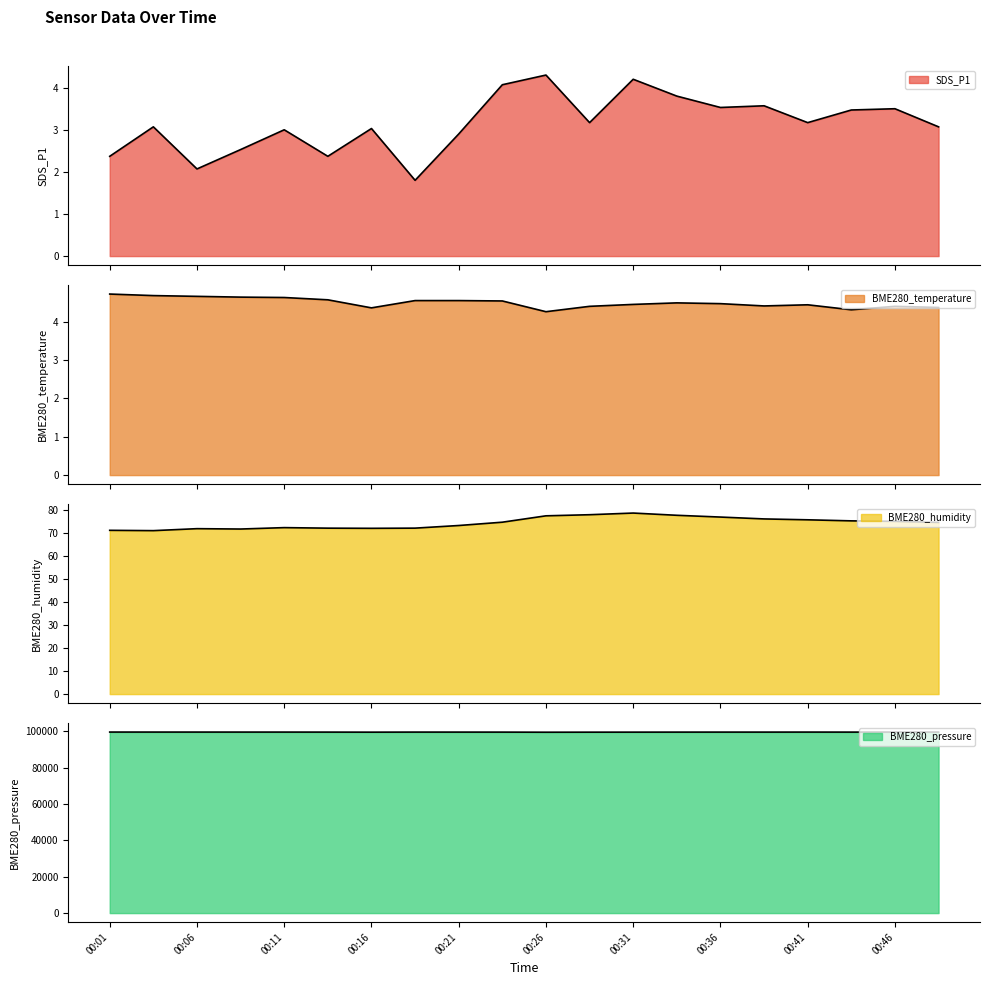

In SDS_P1, how many points are lower than both neighbors (excluding endpoints)?

6